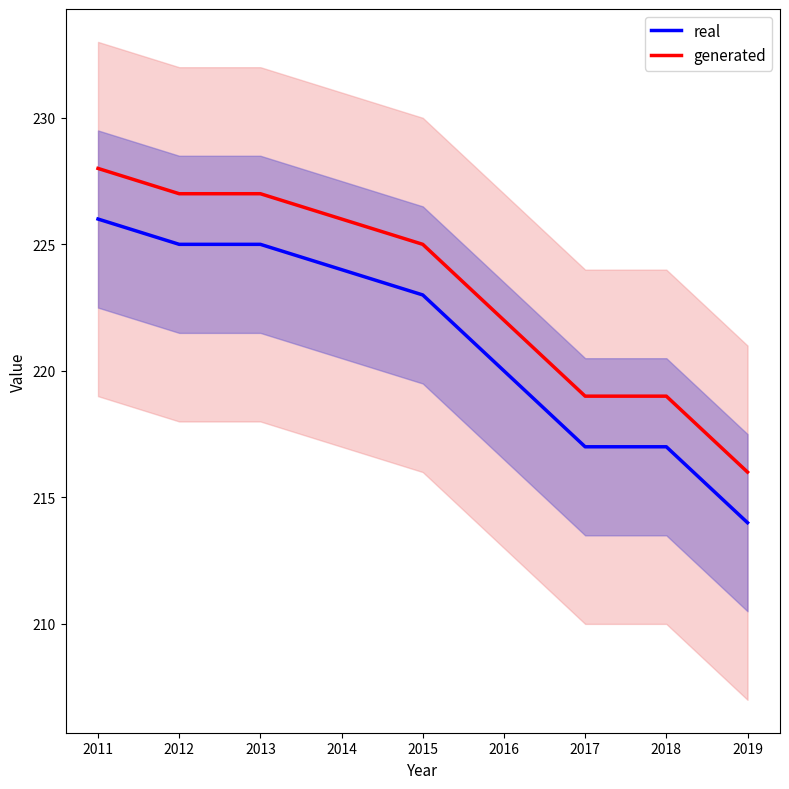

What is the sum of all generated values?

2009